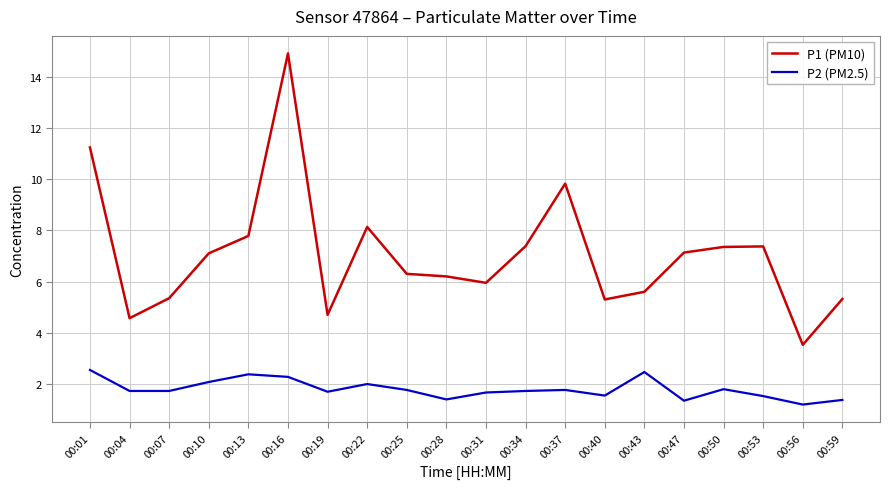

What is the difference between the maximum and minimum values in the P1 (PM10) series?

11.4